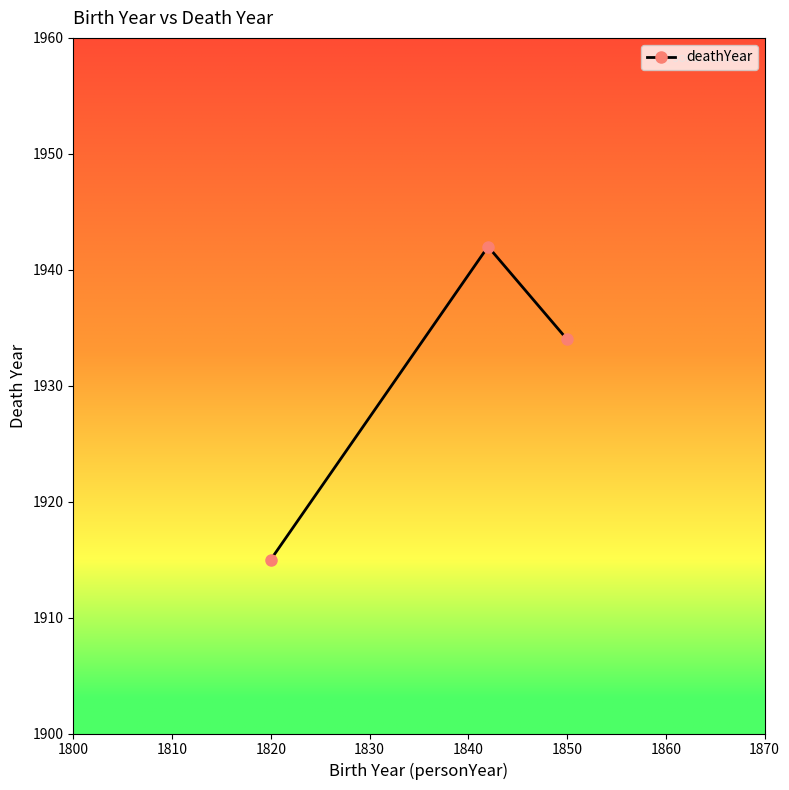

What is the difference between the maximum and second lowest values?

8